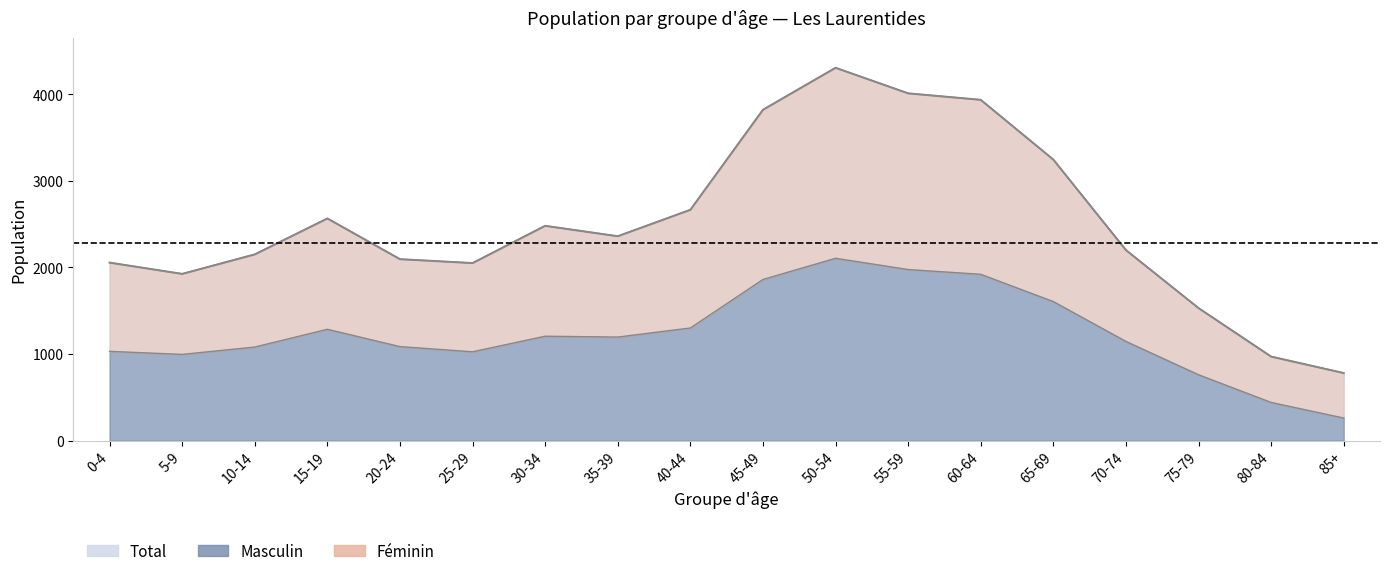

What is the total value across all series at 70-74?

3345